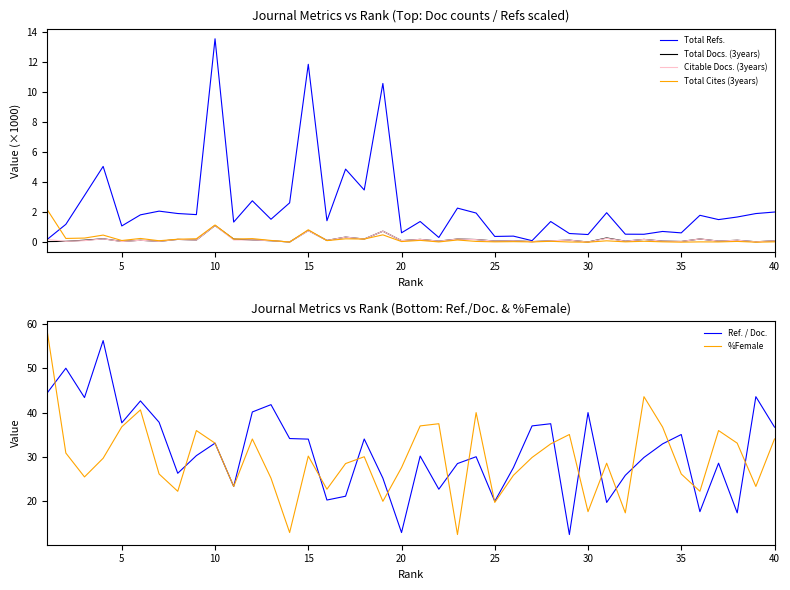

What is the difference between the second highest and minimum values in the Total Cites (3years) series?

1.1